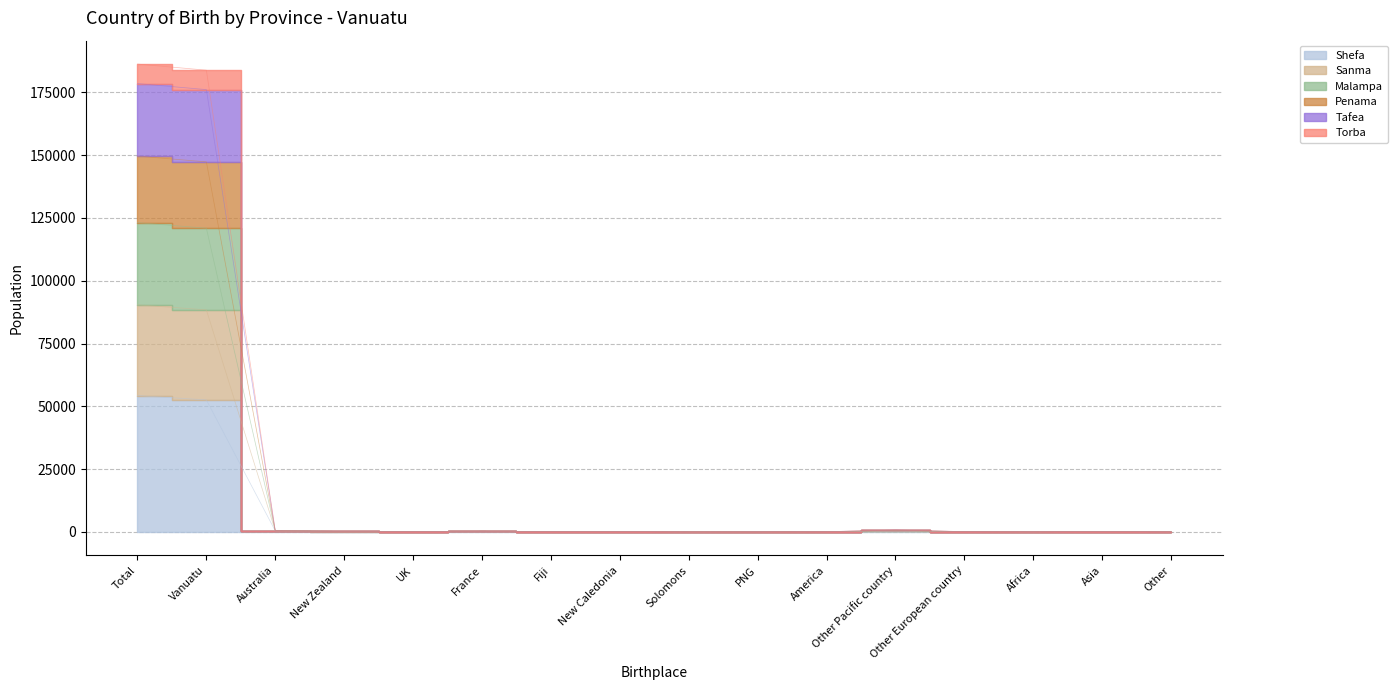

How many data points in Penama are above 135?

7